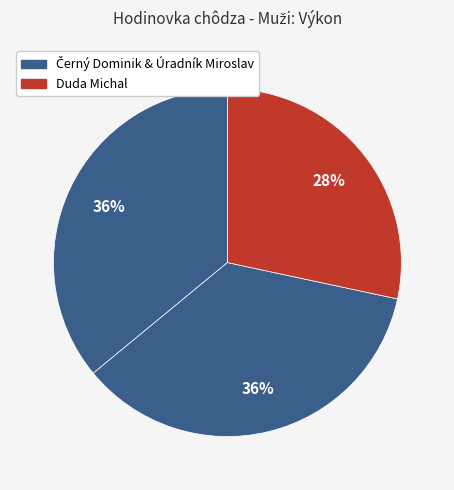

Is there a majority slice in this chart?

No